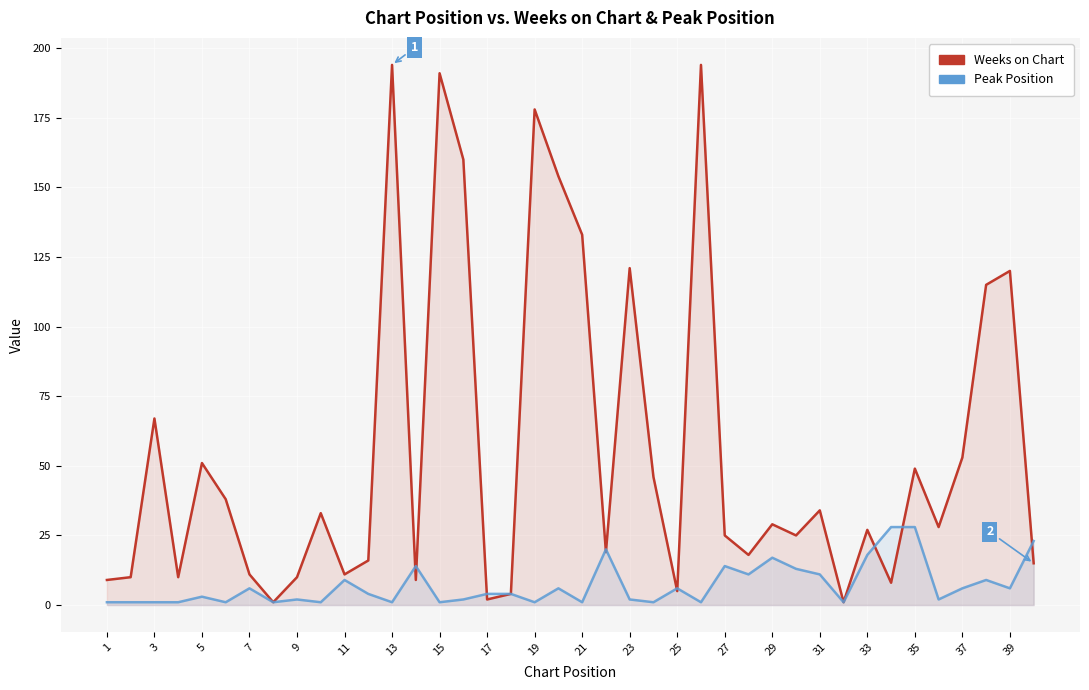

At which label is Peak Position closest to 14?

27